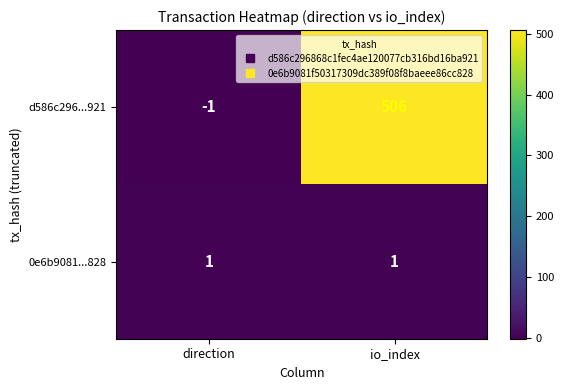

What is the difference between the maximum and minimum values in the d586c296...921 series?

507